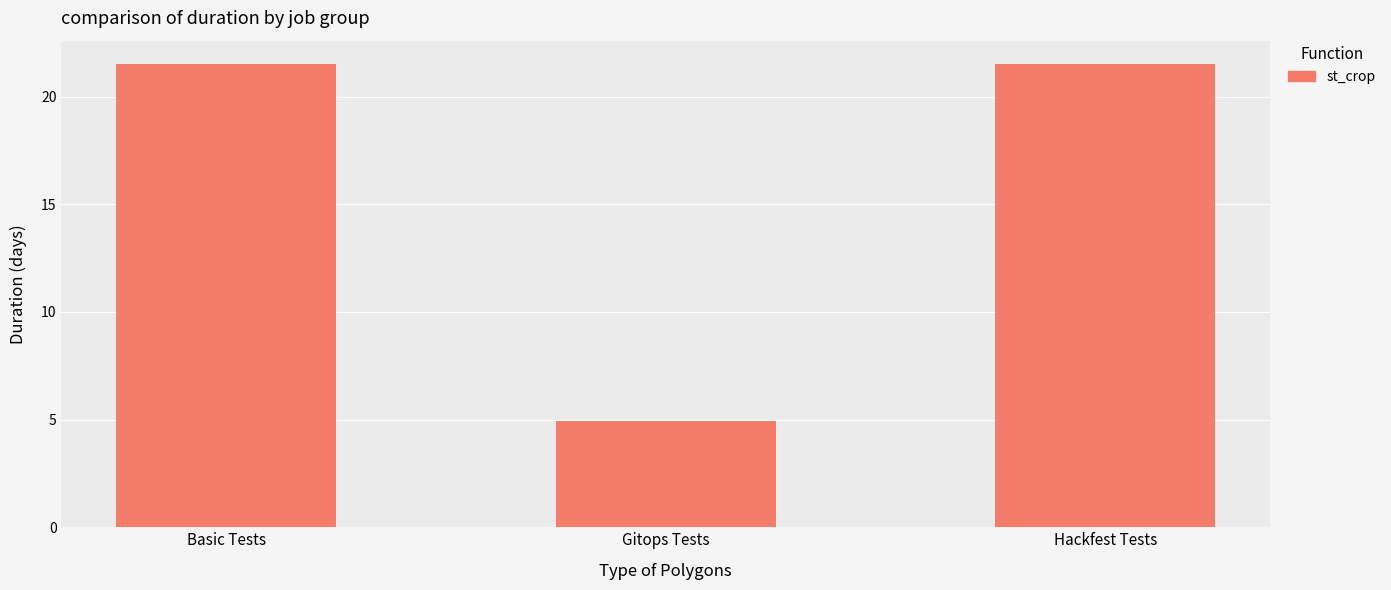

Between Hackfest Tests and Gitops Tests, which is larger?

Hackfest Tests